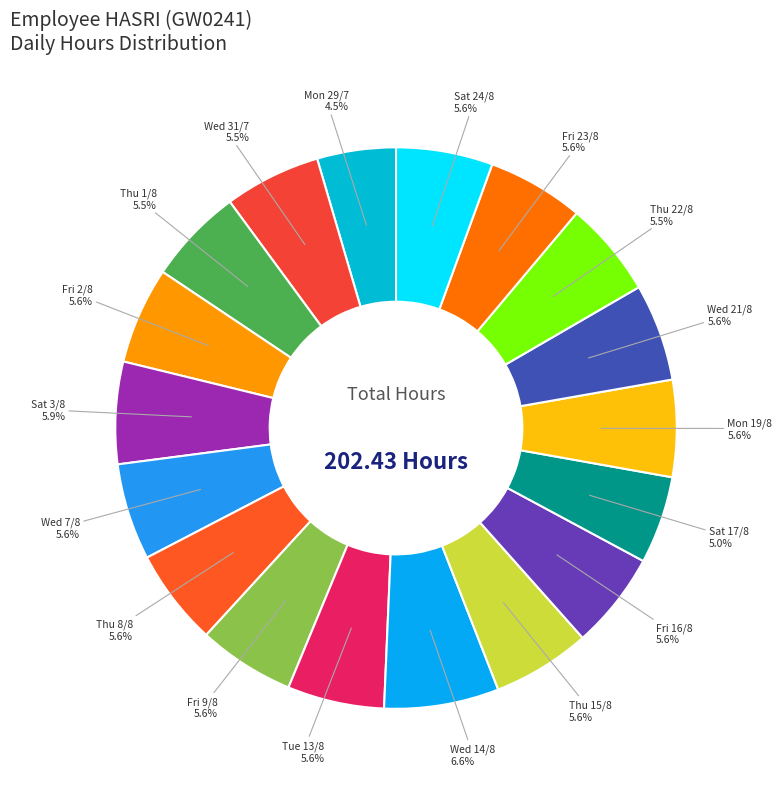

Does Sat 3/8 represent more than half of the total?

No